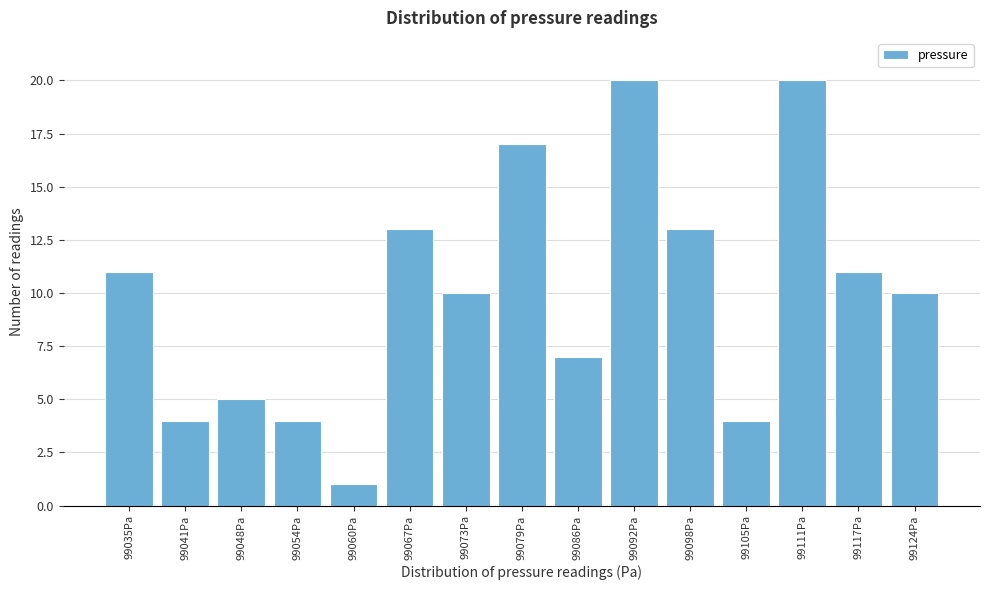

Reading left to right, what are all the values shown in this chart?

11	4	5	4	1	13	10	17	7	20	13	4	20	11	10